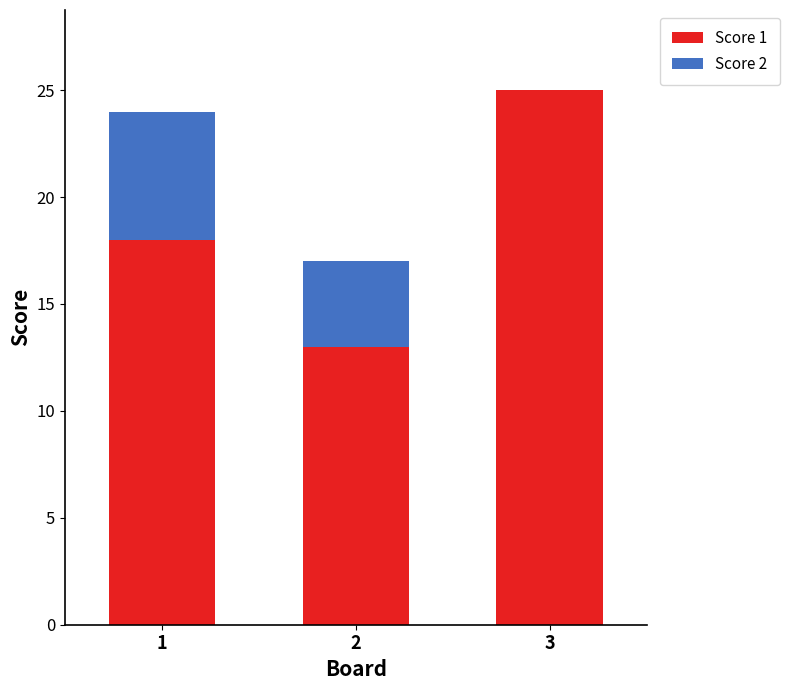

Which category has the highest value in the Score 1 series?

3